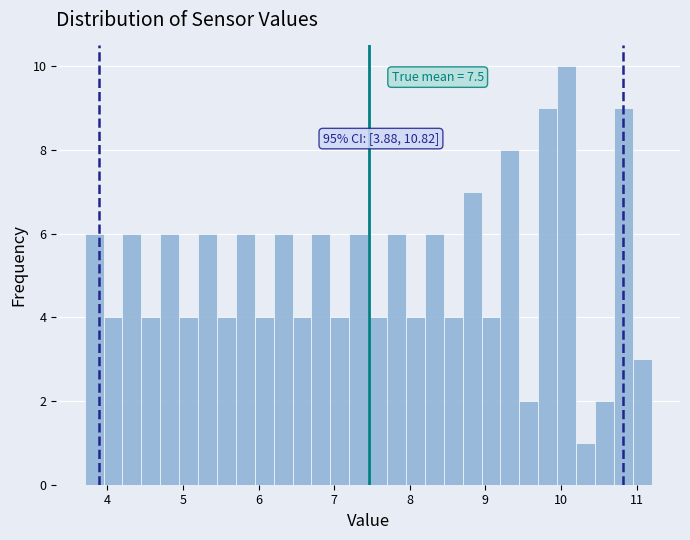

Around what value on the x-axis is the tallest bar? Give the approximate position of its centre, as read against the axis.

10.1